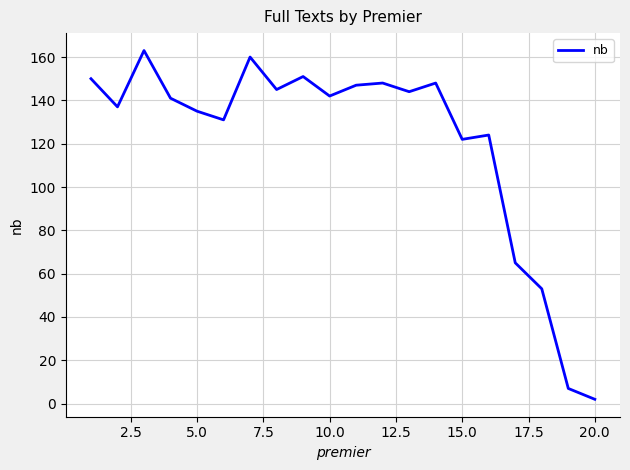

What is the difference between the maximum and minimum values?

161